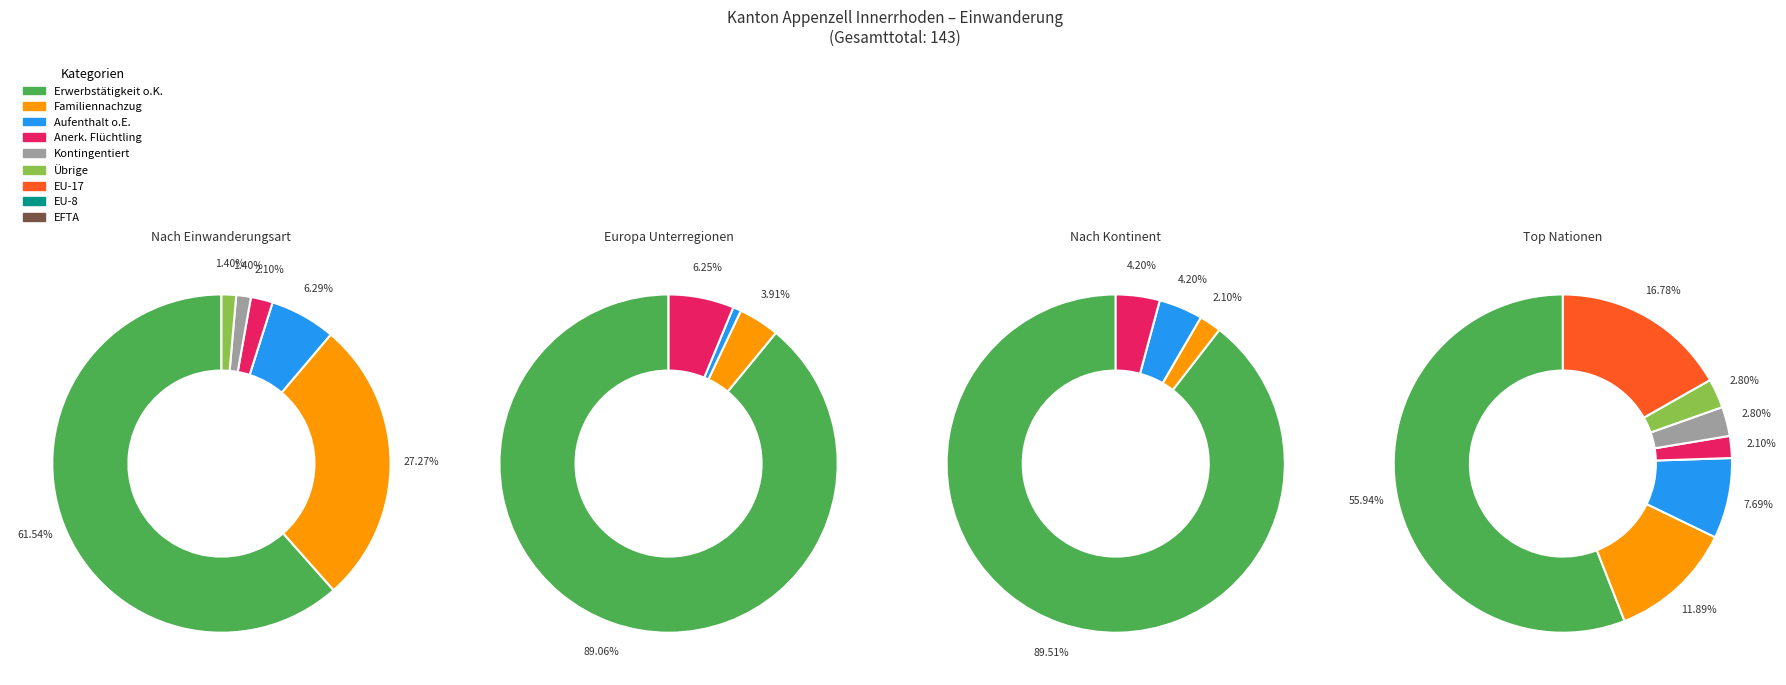

Which category has the biggest portion of the pie?

Europa